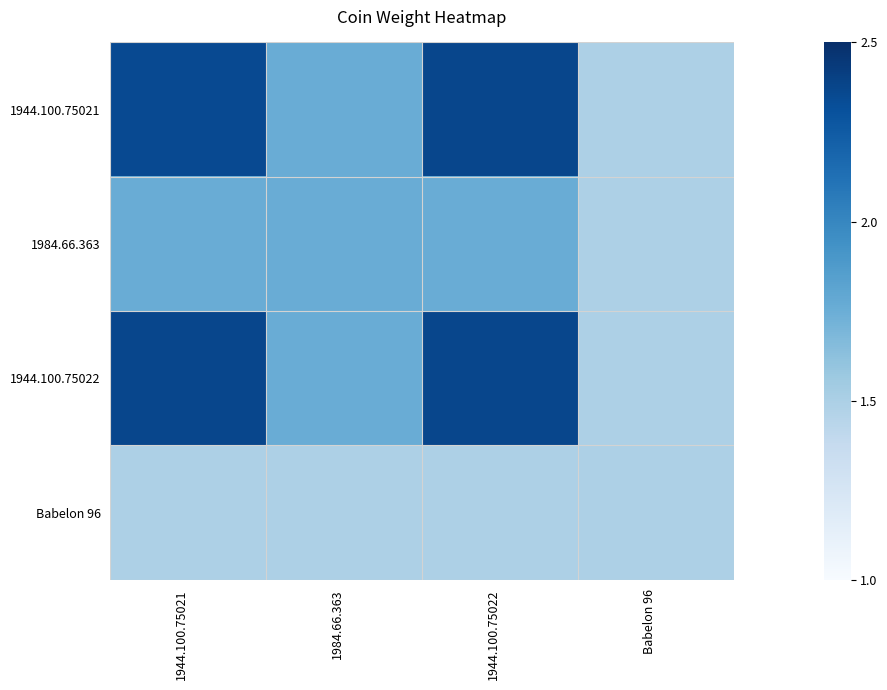

Count the number of data series in this chart.

4